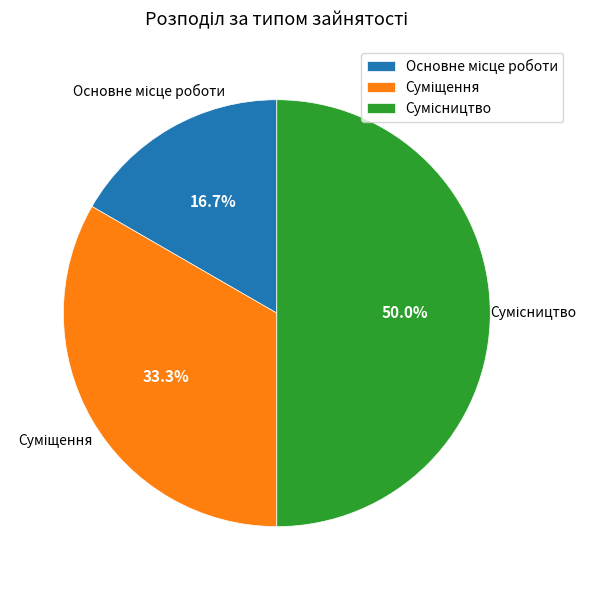

To the nearest percent, what is the difference between the largest and smallest slice percentages?

33%